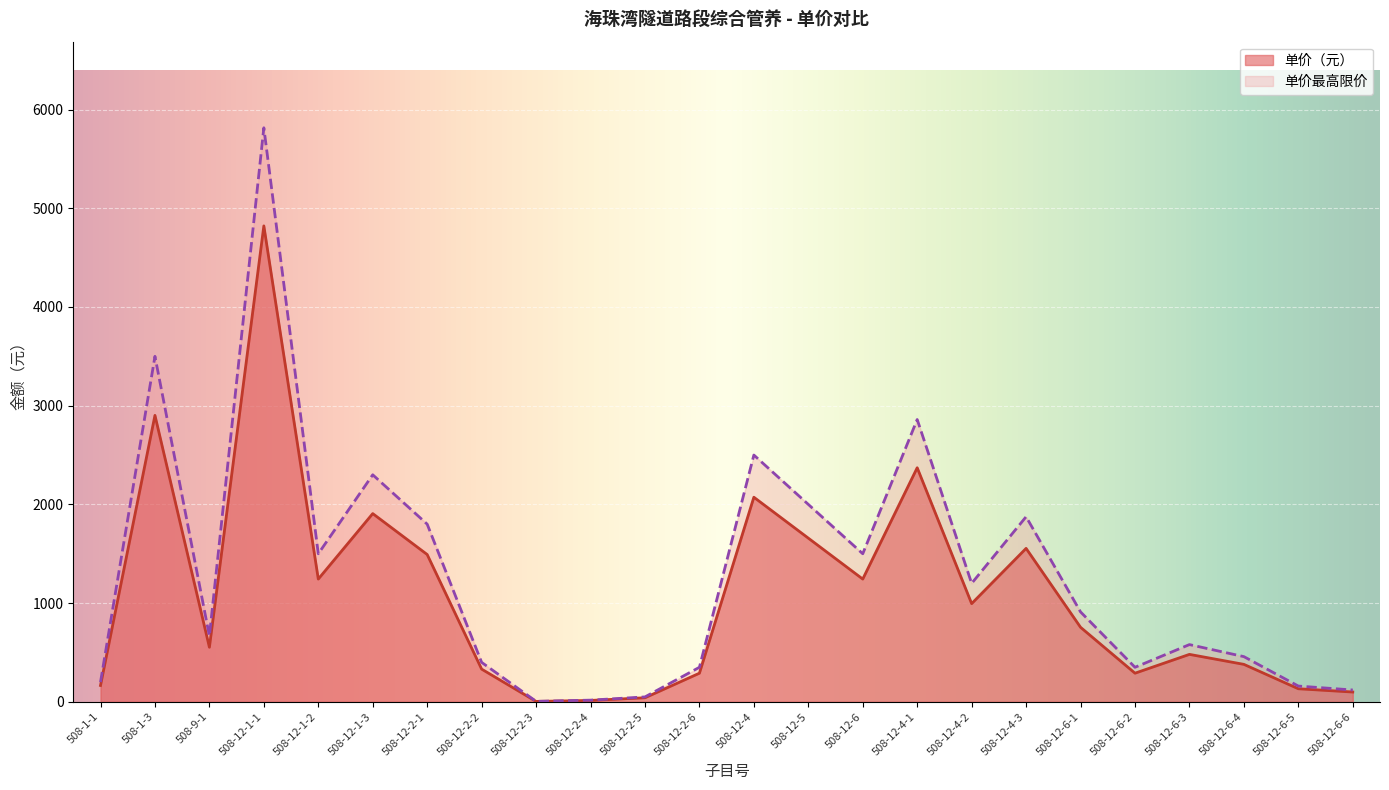

The value of 单价最高限价 at 508-12-6-2 is 350.0. True or false?

True